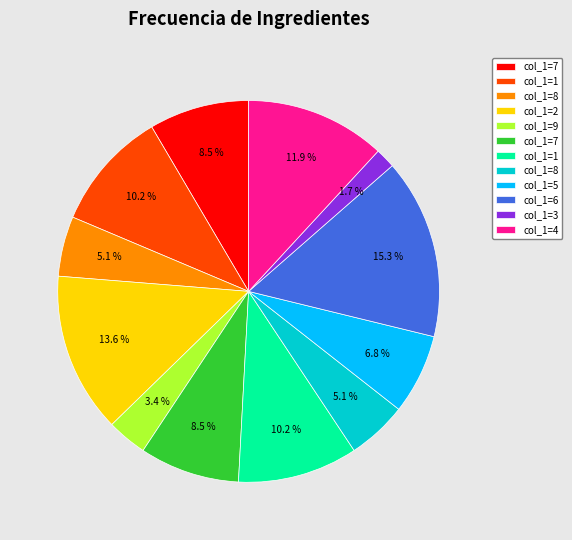

Does any single category account for the majority?

No